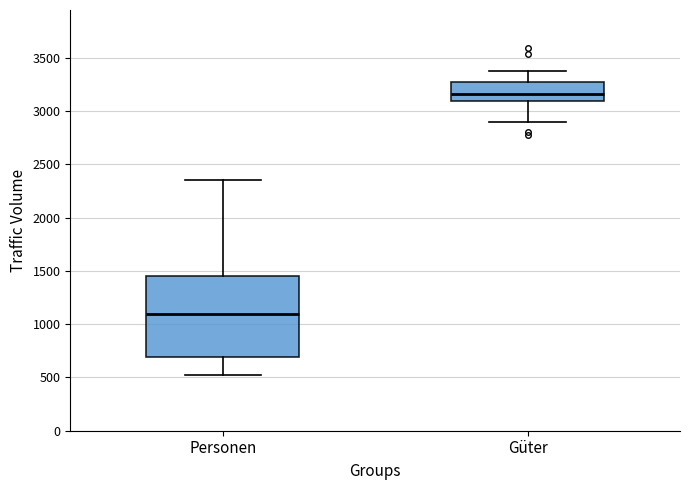

Reading left to right, transcribe this box plot: for each box, give where its median line is, the range the box spans, and where its two whiskers end, as read against the y-axis. The values are not printed on the chart, so give them approximately, as read against the axis.

Personen: median 1100, box 700 to 1450, whiskers 550 to 2350
Güter: median 3150, box 3100 to 3250, whiskers 2900 to 3400